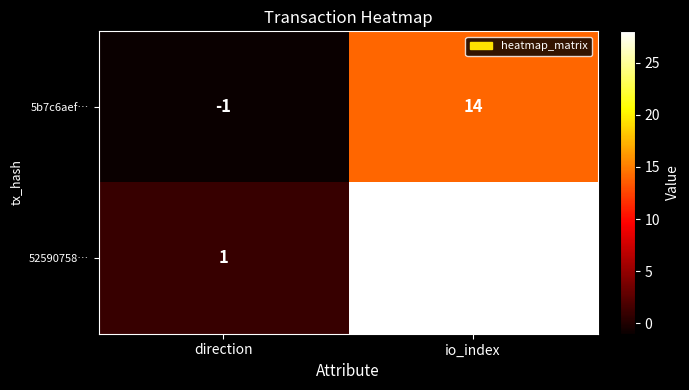

Which label corresponds to the largest value in the chart?

io_index